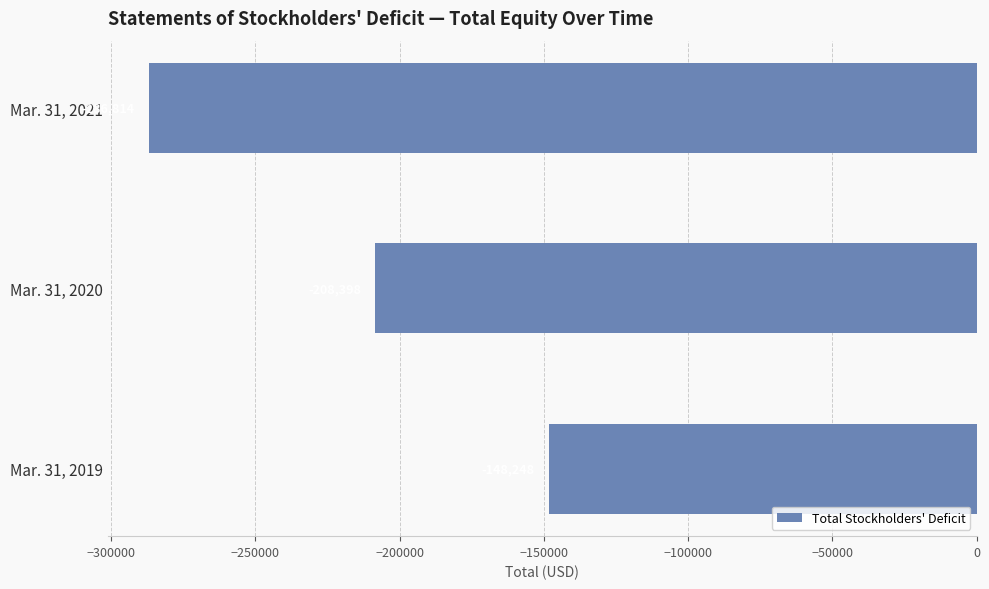

What is the difference between the values at Mar. 31, 2019 and Mar. 31, 2021?

138566